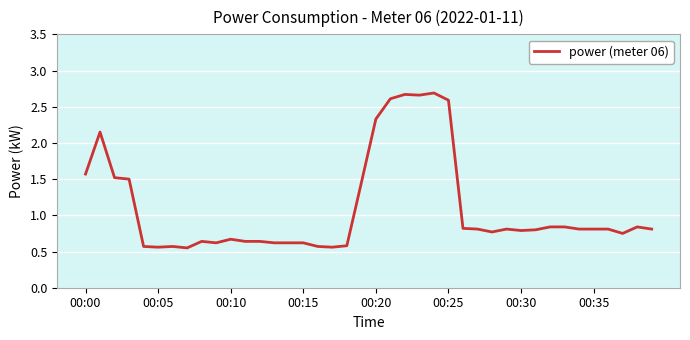

True or false: there are more than 2 points higher than both neighbors.

True